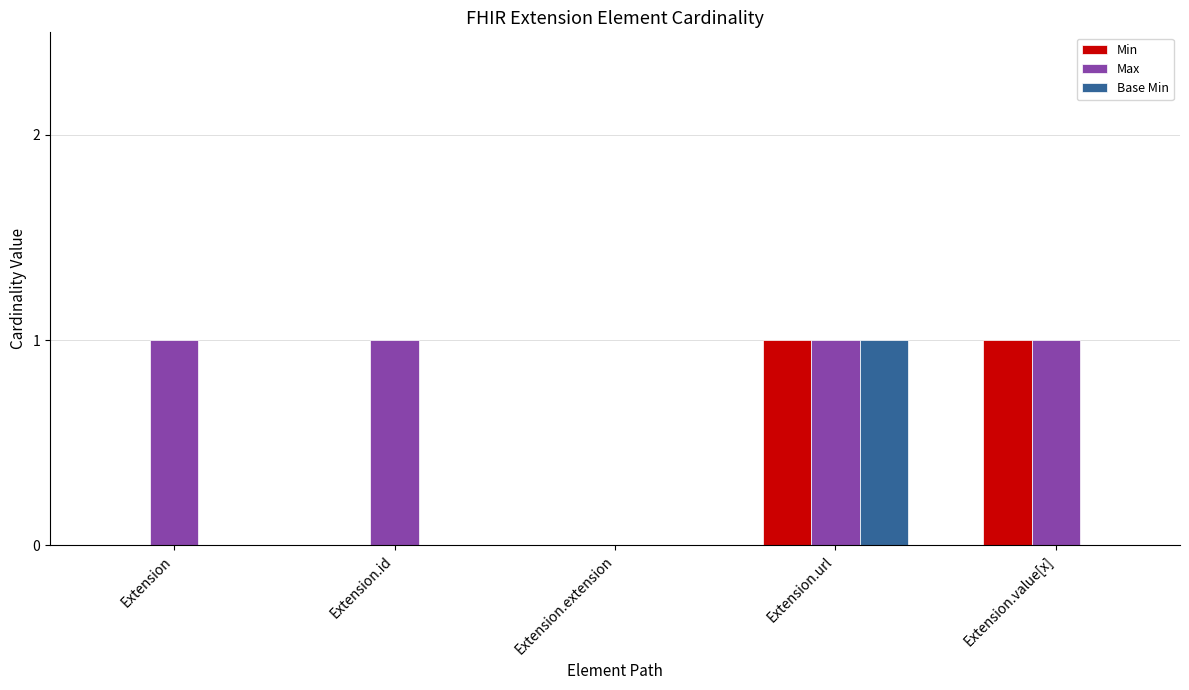

Which series has the largest total across all categories?

Max